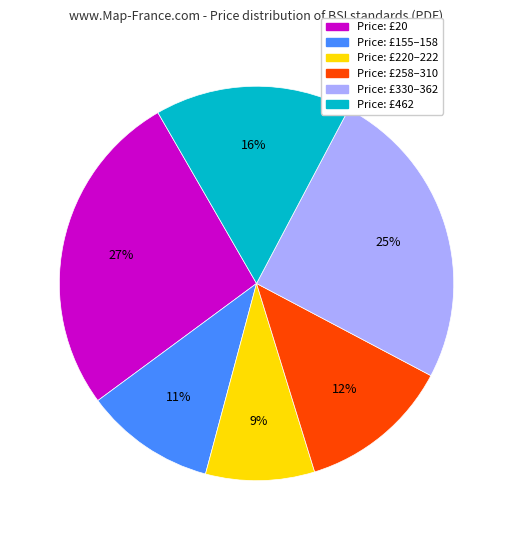

Approximately how many times larger is the value at Price: £330–362 compared to Price: £155–158?

2.3